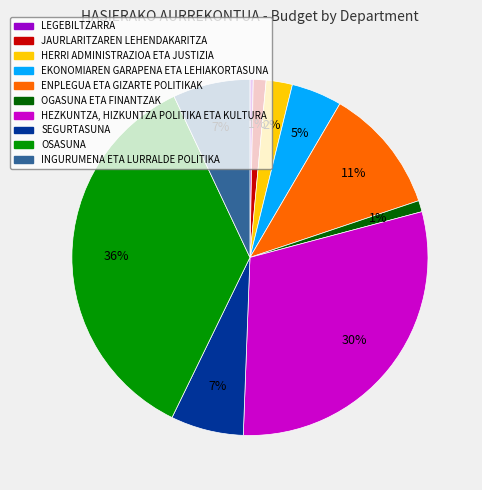

Between LEGEBILTZARRA and EKONOMIAREN GARAPENA ETA LEHIAKORTASUNA, which is larger?

EKONOMIAREN GARAPENA ETA LEHIAKORTASUNA